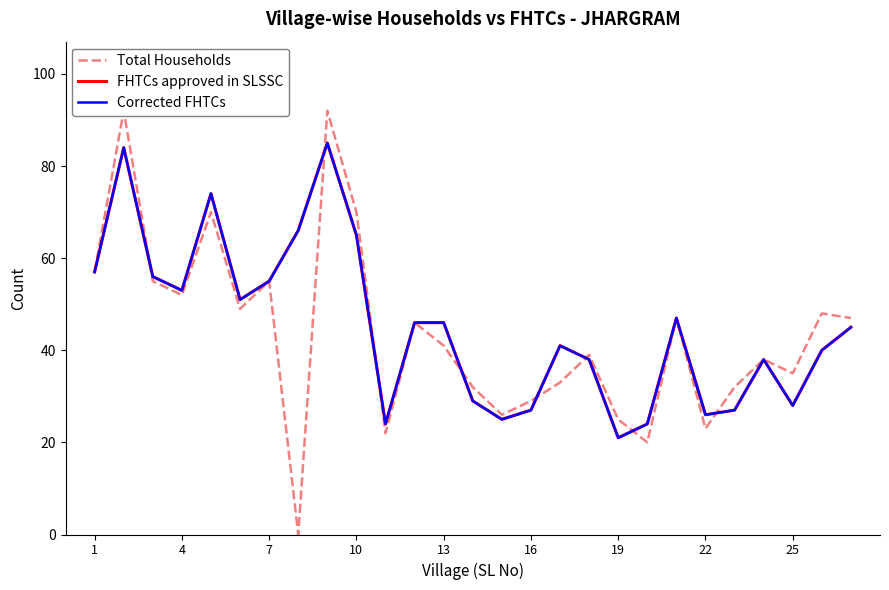

In FHTCs approved in SLSSC, how many points are higher than both neighbors (excluding endpoints)?

6